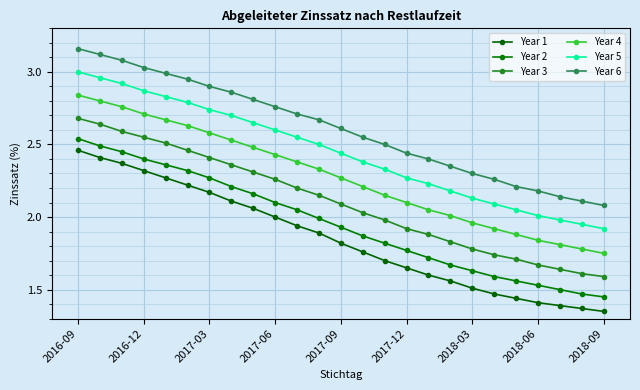

What is the value of the Year 3 point at the 13th from the left?

2.1